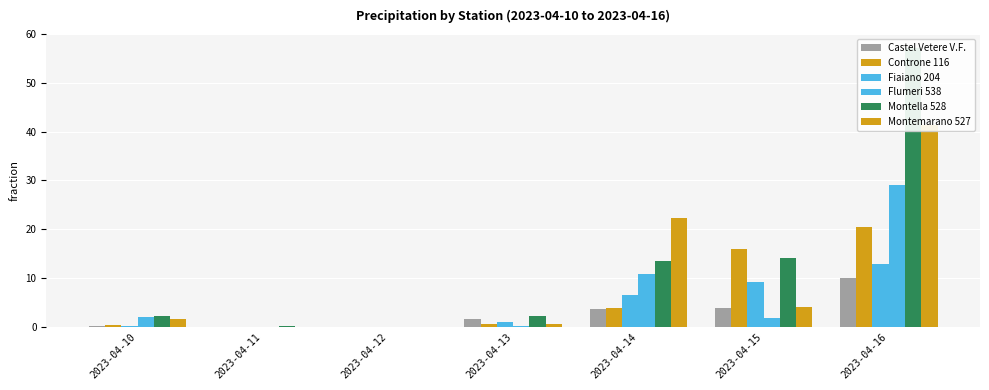

What is the spread (max minus min) of values at 2023-04-11?

0.2